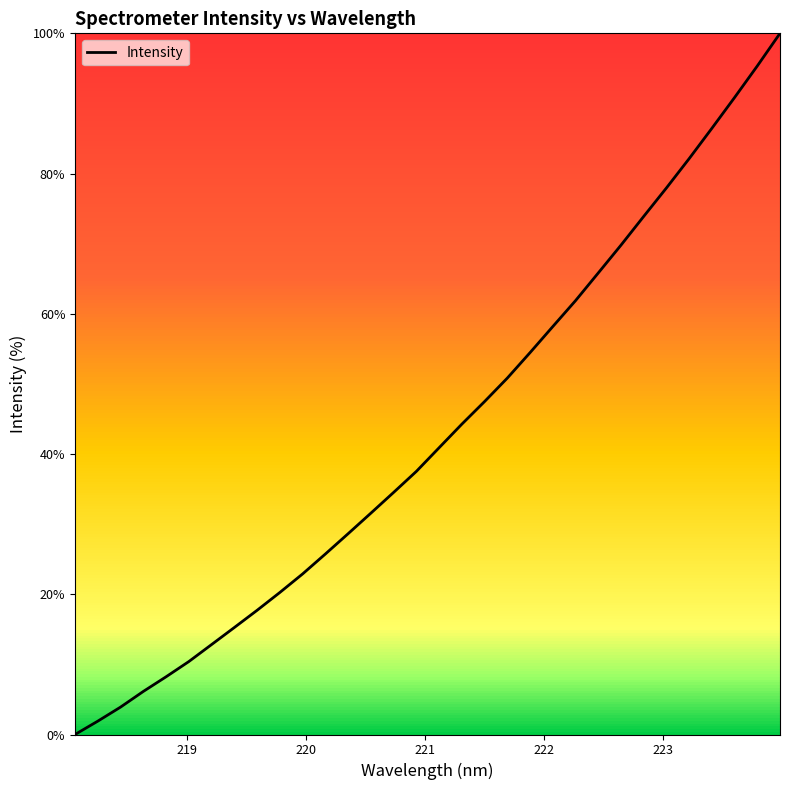

What is the greatest value displayed?

100.0